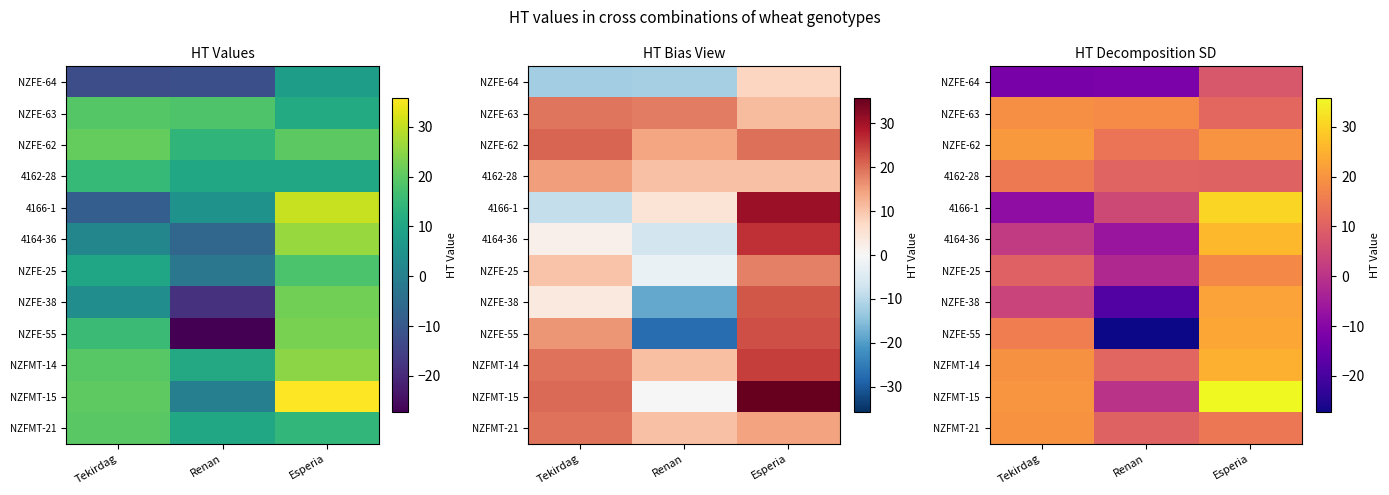

Is it true that 4162-28 equals 13.7 at Renan?

False